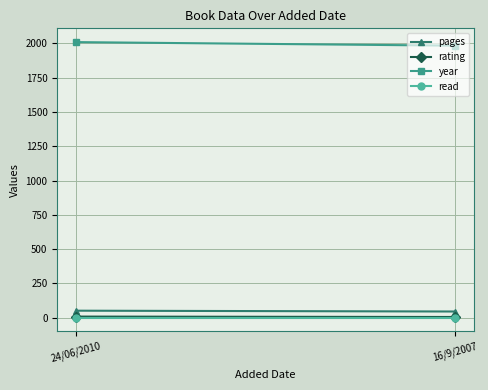

The read series shows 1 at 16/9/2007. True or false?

True